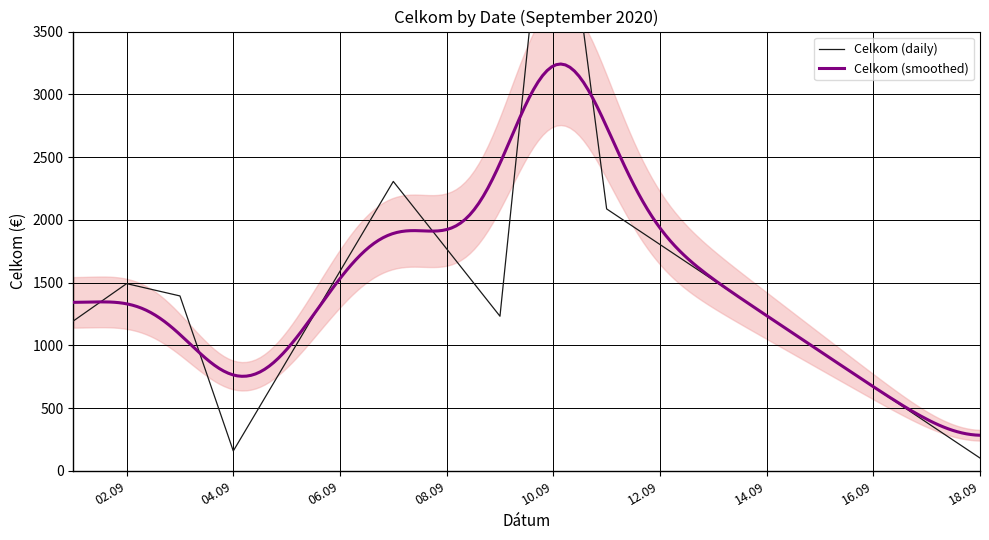

The value at 18 is 115.4. True or false?

False